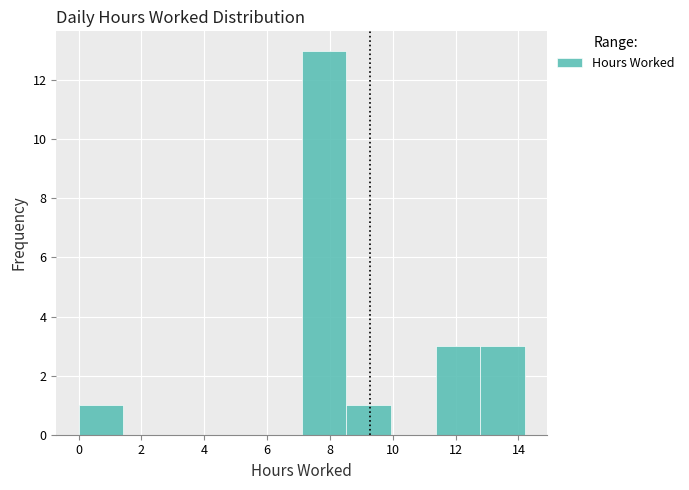

Reading left to right, list every bar in this chart as the range it spans on the x-axis followed by its height. Neither the bar edges nor the heights are printed on the chart, so give them approximately, as read against the axes.

0.00 to 1.42: 1
1.42 to 2.84: 0
2.84 to 4.26: 0
4.26 to 5.68: 0
5.68 to 7.10: 0
7.10 to 8.52: 13
8.52 to 9.94: 1
9.94 to 11.36: 0
11.36 to 12.78: 3
12.78 to 14.20: 3